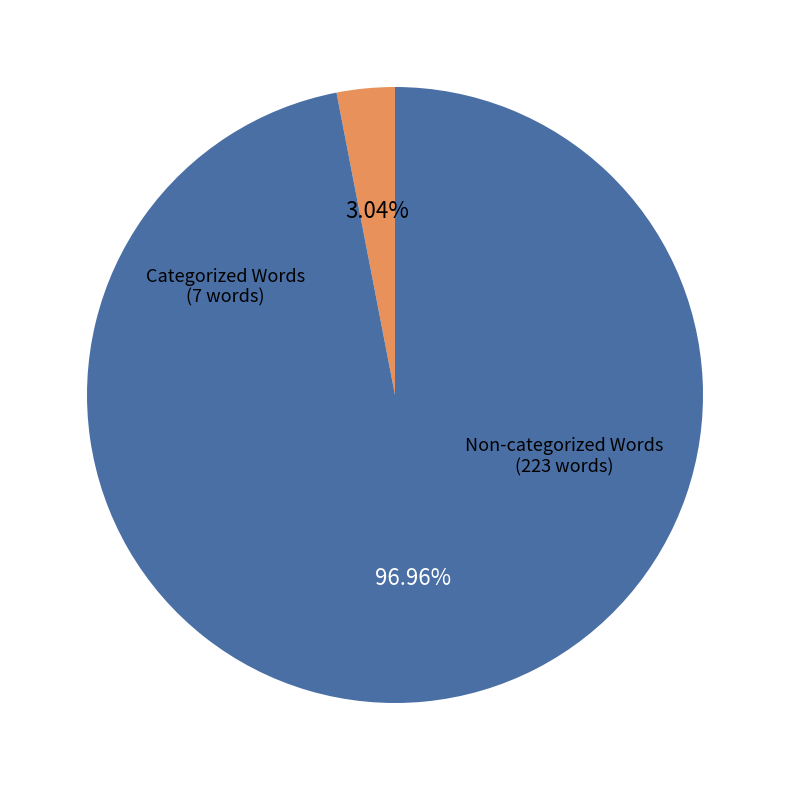

To the nearest percent, what percentage of the pie is Non-categorized Words?

97%